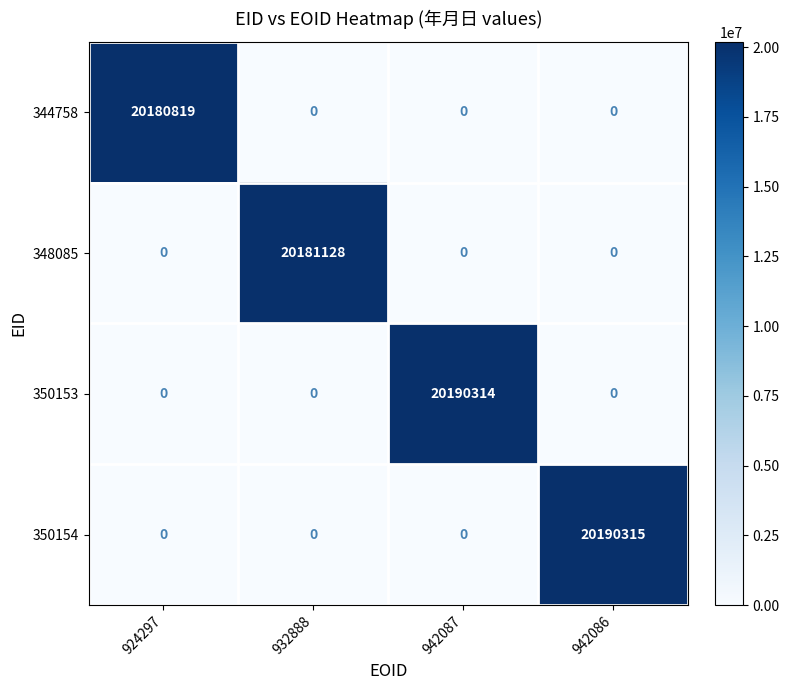

What is the sum of all 344758 values?

20180819